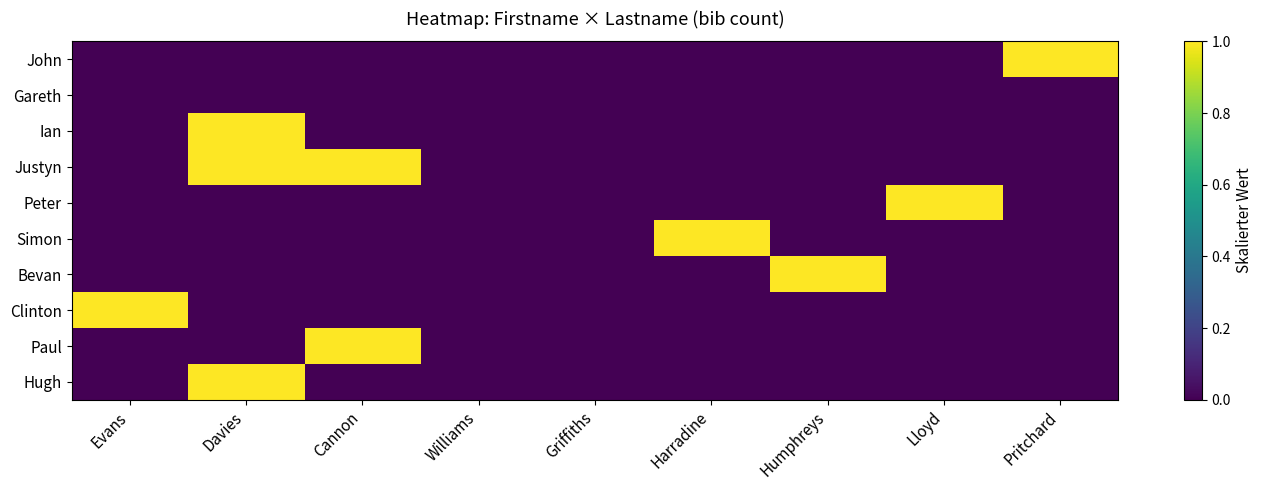

Reading right to left, transcribe all the data shown in this chart.

John: Pritchard=1	Lloyd=0	Humphreys=0	Harradine=0	Griffiths=0	Williams=0	Cannon=0	Davies=0	Evans=0
Gareth: Pritchard=0	Lloyd=0	Humphreys=0	Harradine=0	Griffiths=0	Williams=0	Cannon=0	Davies=0	Evans=0
Ian: Pritchard=0	Lloyd=0	Humphreys=0	Harradine=0	Griffiths=0	Williams=0	Cannon=0	Davies=1	Evans=0
Justyn: Pritchard=0	Lloyd=0	Humphreys=0	Harradine=0	Griffiths=0	Williams=0	Cannon=1	Davies=1	Evans=0
Peter: Pritchard=0	Lloyd=1	Humphreys=0	Harradine=0	Griffiths=0	Williams=0	Cannon=0	Davies=0	Evans=0
Simon: Pritchard=0	Lloyd=0	Humphreys=0	Harradine=1	Griffiths=0	Williams=0	Cannon=0	Davies=0	Evans=0
Bevan: Pritchard=0	Lloyd=0	Humphreys=1	Harradine=0	Griffiths=0	Williams=0	Cannon=0	Davies=0	Evans=0
Clinton: Pritchard=0	Lloyd=0	Humphreys=0	Harradine=0	Griffiths=0	Williams=0	Cannon=0	Davies=0	Evans=1
Paul: Pritchard=0	Lloyd=0	Humphreys=0	Harradine=0	Griffiths=0	Williams=0	Cannon=1	Davies=0	Evans=0
Hugh: Pritchard=0	Lloyd=0	Humphreys=0	Harradine=0	Griffiths=0	Williams=0	Cannon=0	Davies=1	Evans=0